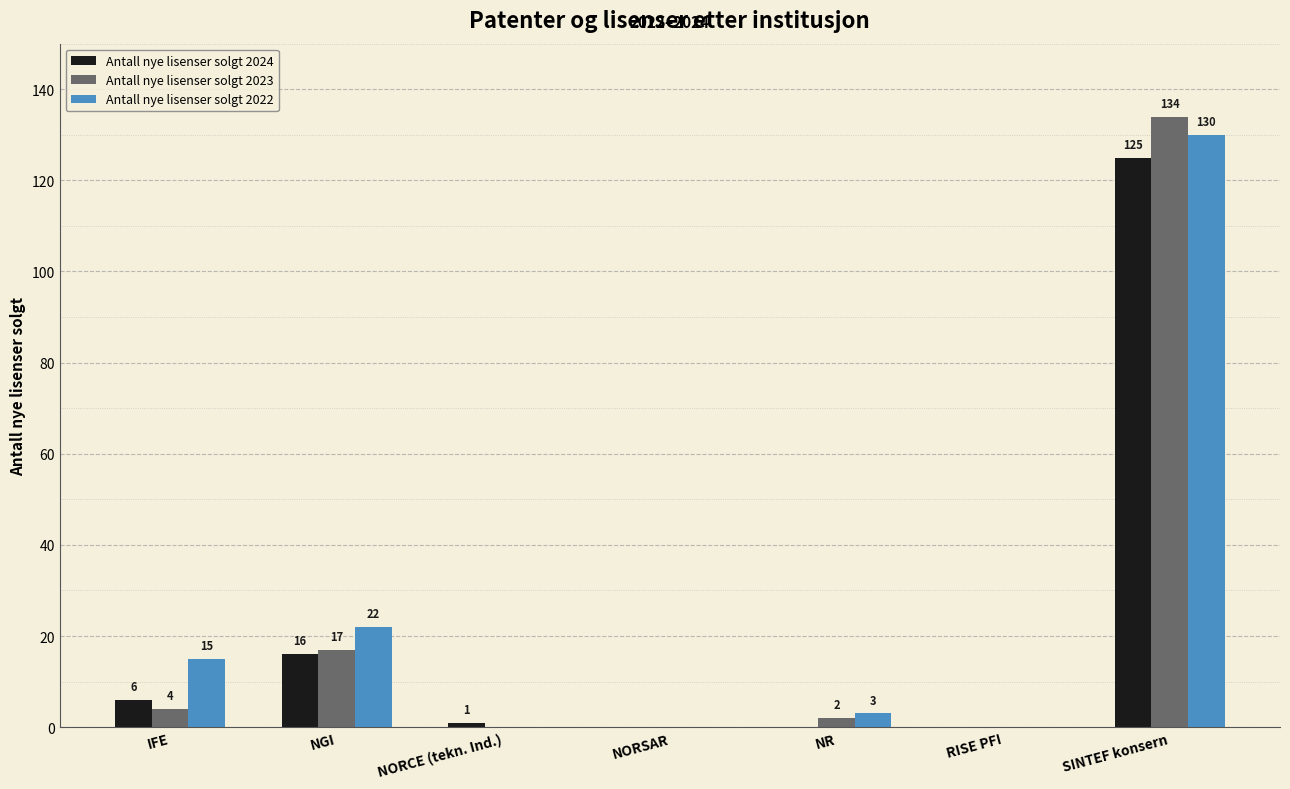

At which category is the sum across all series the highest?

SINTEF konsern